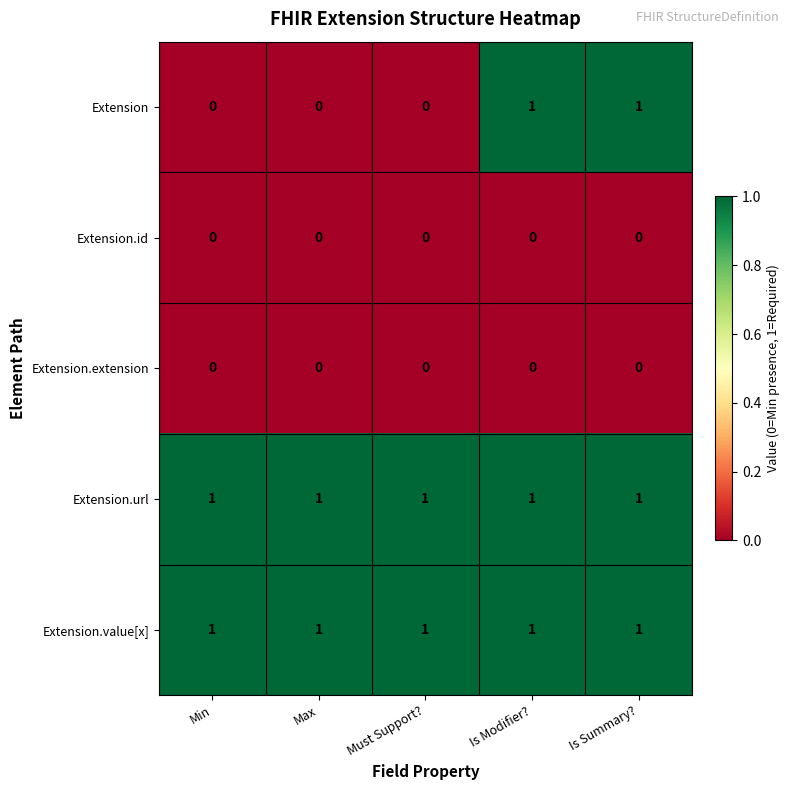

What is the sum of all Extension.value[x] values?

5